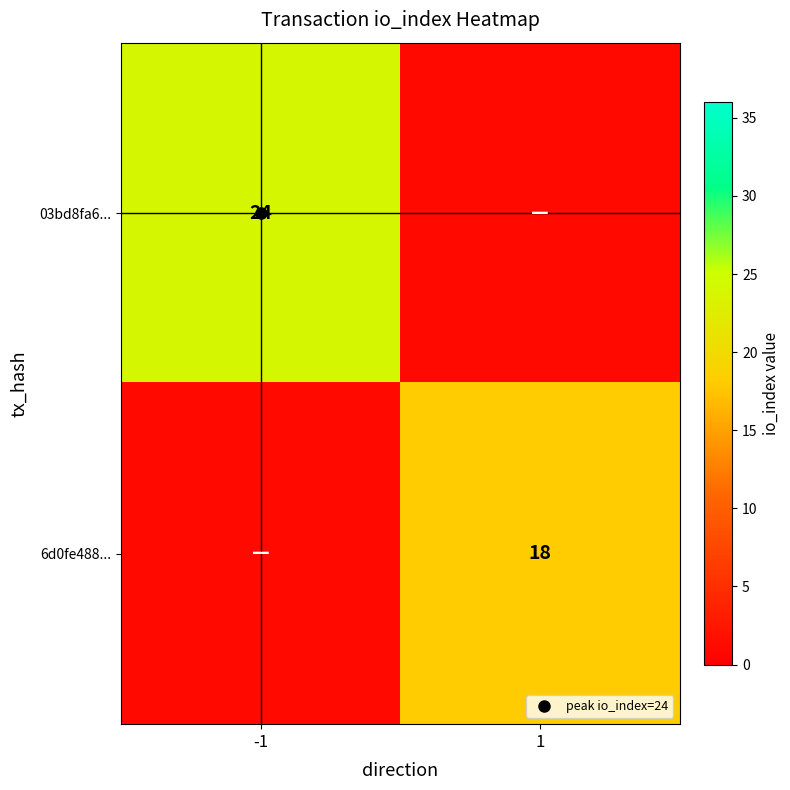

Which series changed the most between -1 and 1?

03bd8fa6...